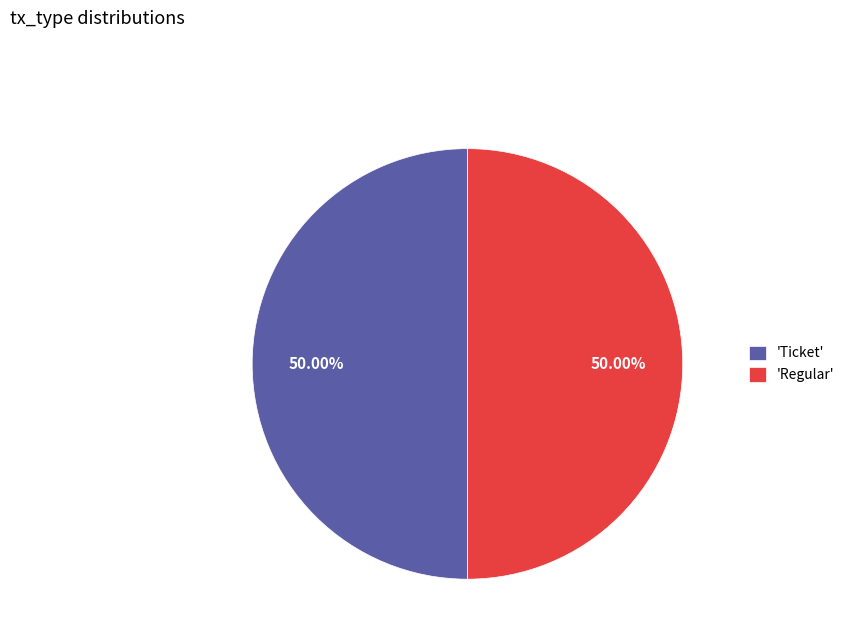

To the nearest percent, what is the difference between the largest and smallest slice percentages?

0%